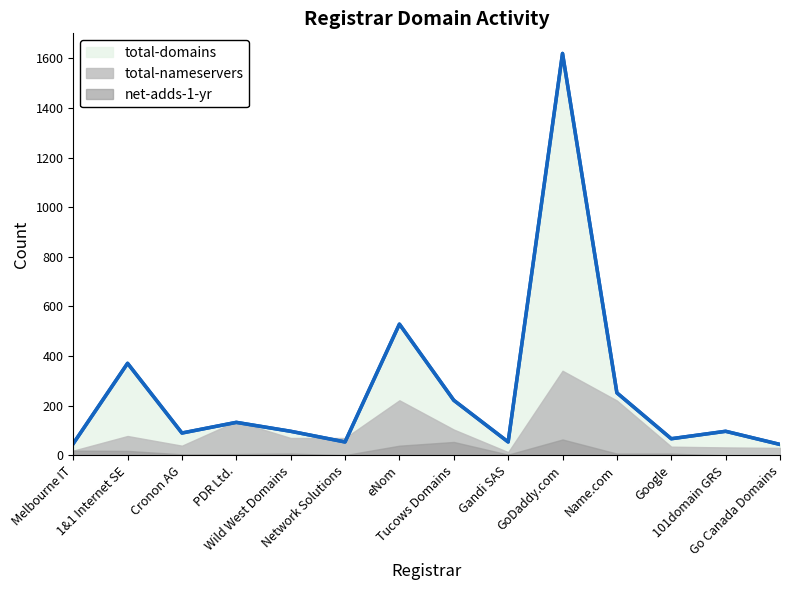

Rank the categories by net-adds-1-yr value from highest to lowest.

GoDaddy.com, LLC, Tucows Domains, eNom, Inc., Melbourne IT, Ltd, 1&1 Internet SE, Wild West Domains, Name.com, Inc., Google, Inc., PDR Ltd., Cronon AG, Gandi SAS, Network Solutions, 101domain GRS, Go Canada Domains